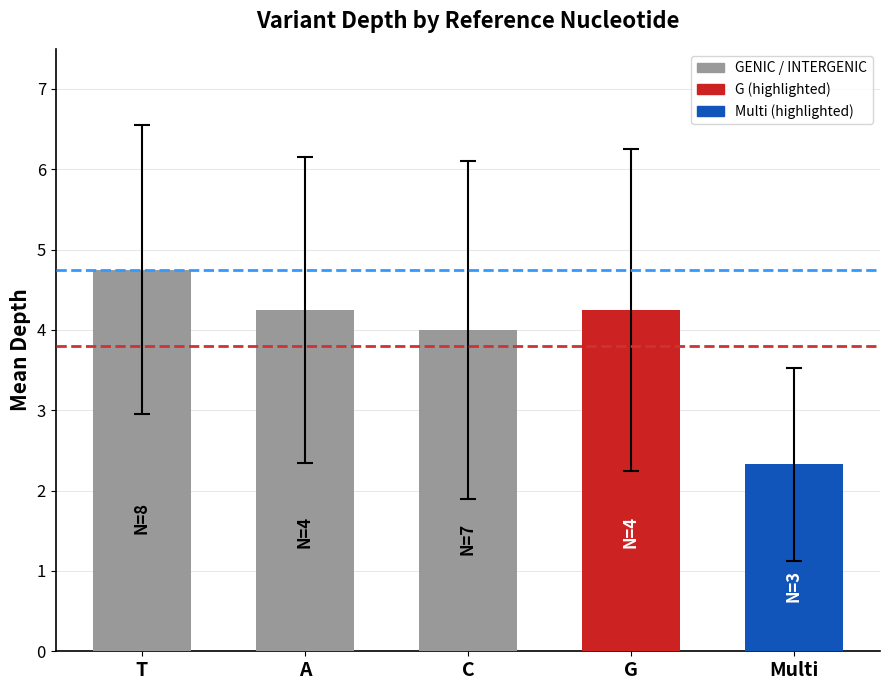

Does the chart contain stacked bars?

No